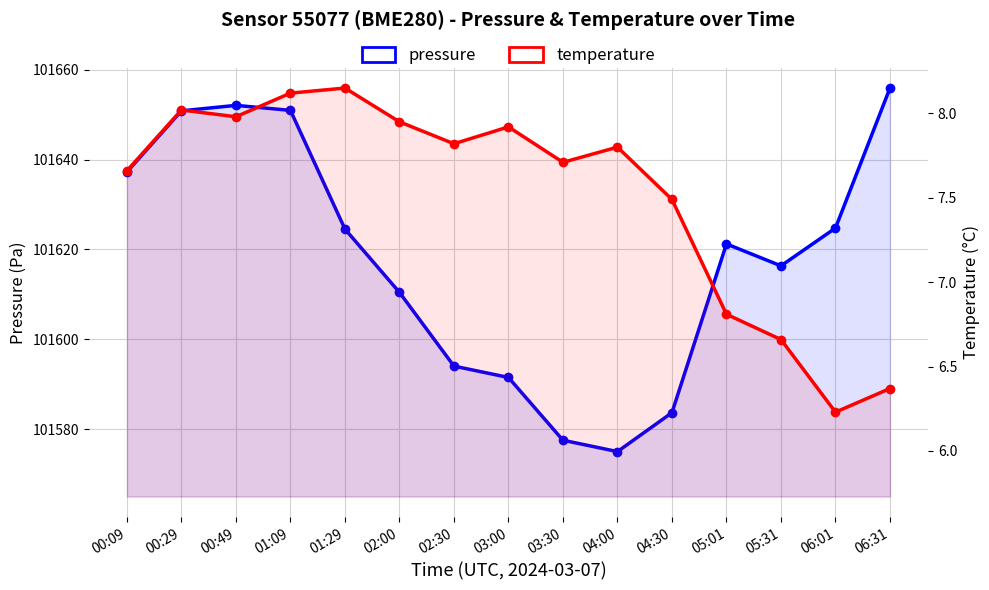

At which category is the sum across all series the highest?

06:31